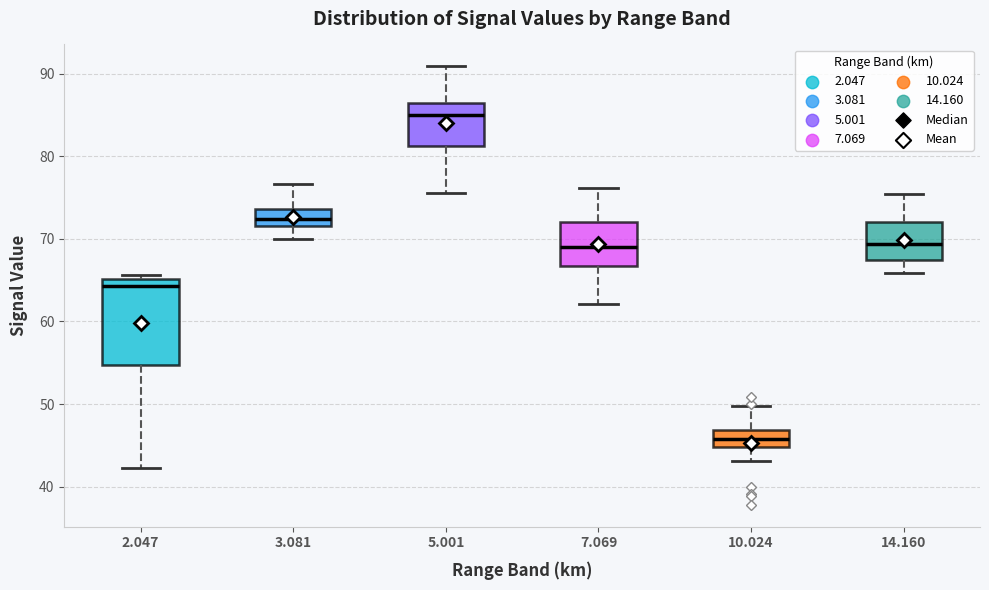

Reading left to right, read every box against the y-axis: the position of its median line, the range the box covers, and the ends of its whiskers. The values are not printed on the chart, so give them approximately, as read against the axis.

2.047: median 64, box 55 to 65, whiskers 42 to 66
3.081: median 72 (inside the box), box 72 to 74, whiskers 70 to 77
5.001: median 85, box 81 to 87, whiskers 76 to 91
7.069: median 69, box 67 to 72, whiskers 62 to 76
10.024: median 46, box 45 to 47, whiskers 43 to 50
14.160: median 69, box 68 to 72, whiskers 66 to 75